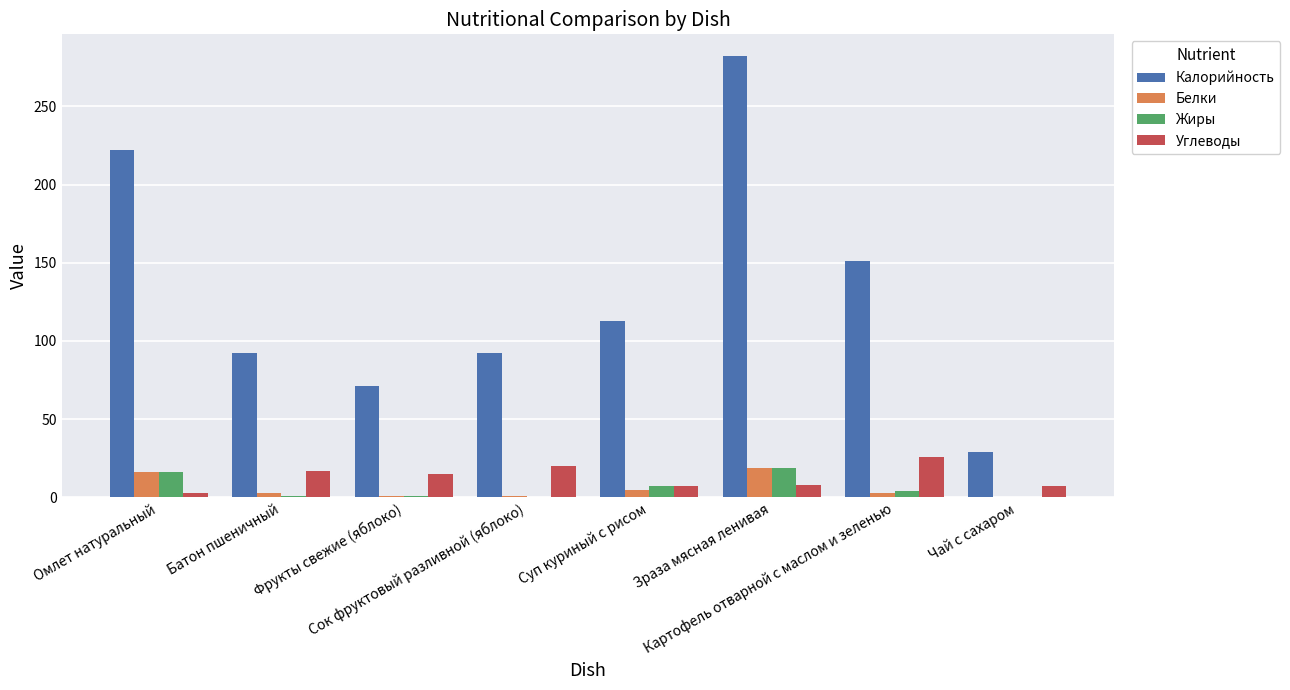

What is the maximum value for Углеводы?

26